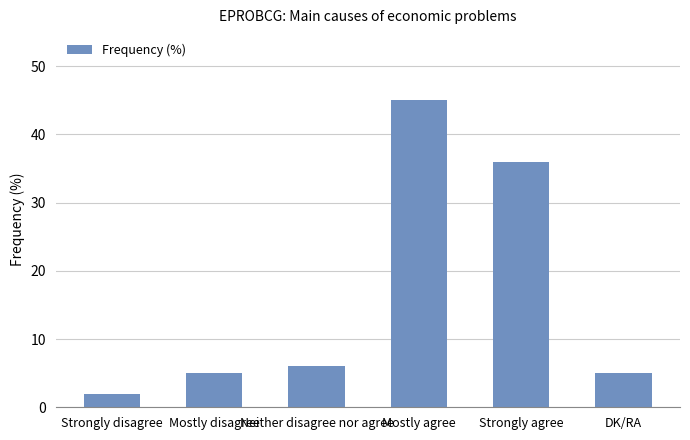

What is the difference between the values at Neither disagree nor agree and Mostly agree?

39